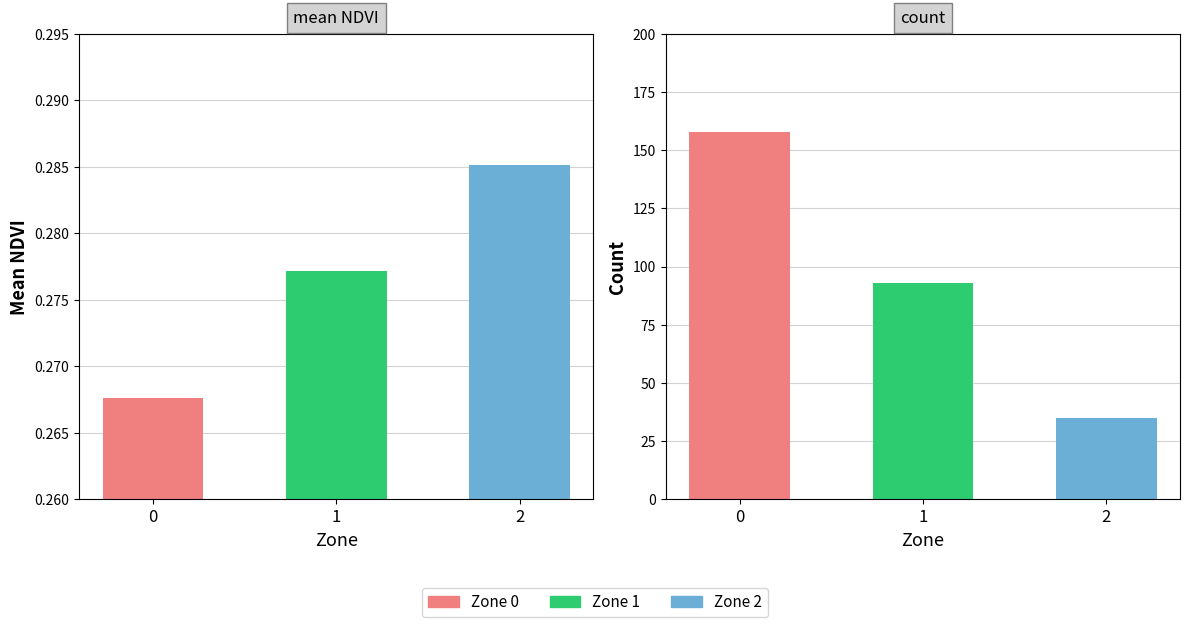

What is the average value?

0.3